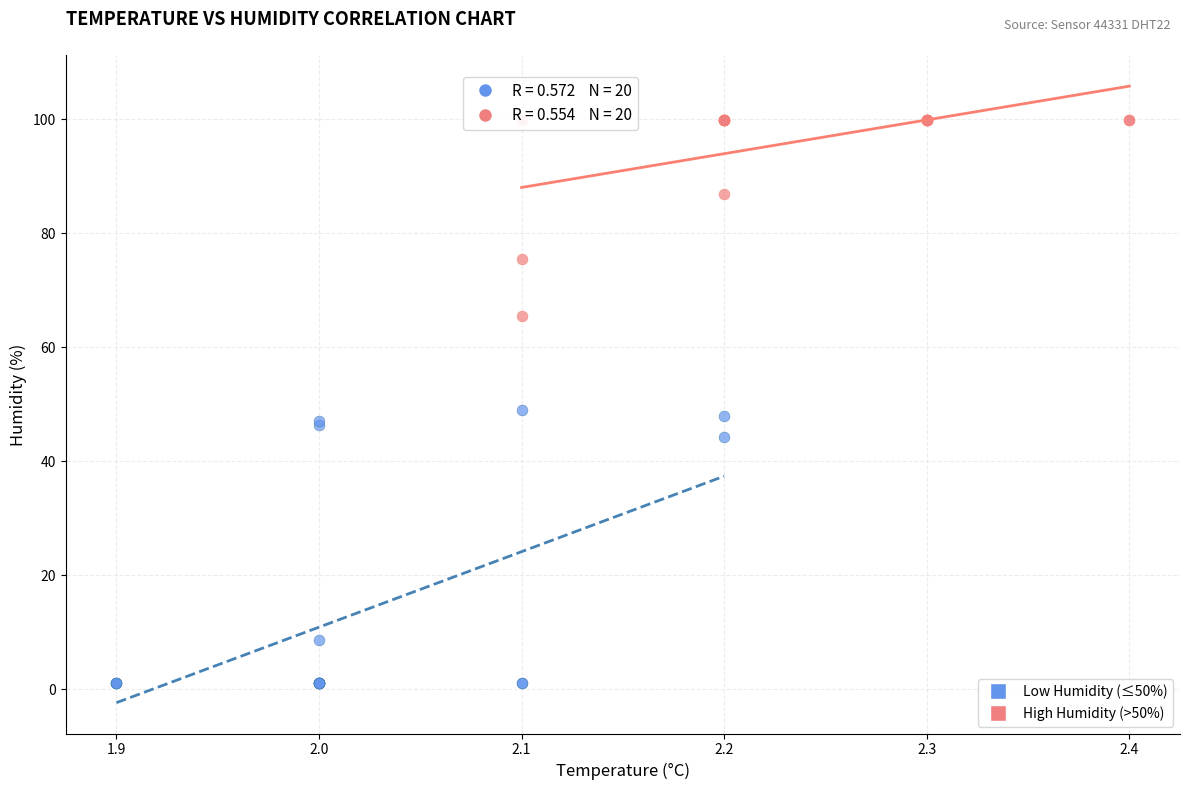

Which series contains the highest Y value?

High Humidity (>50%)